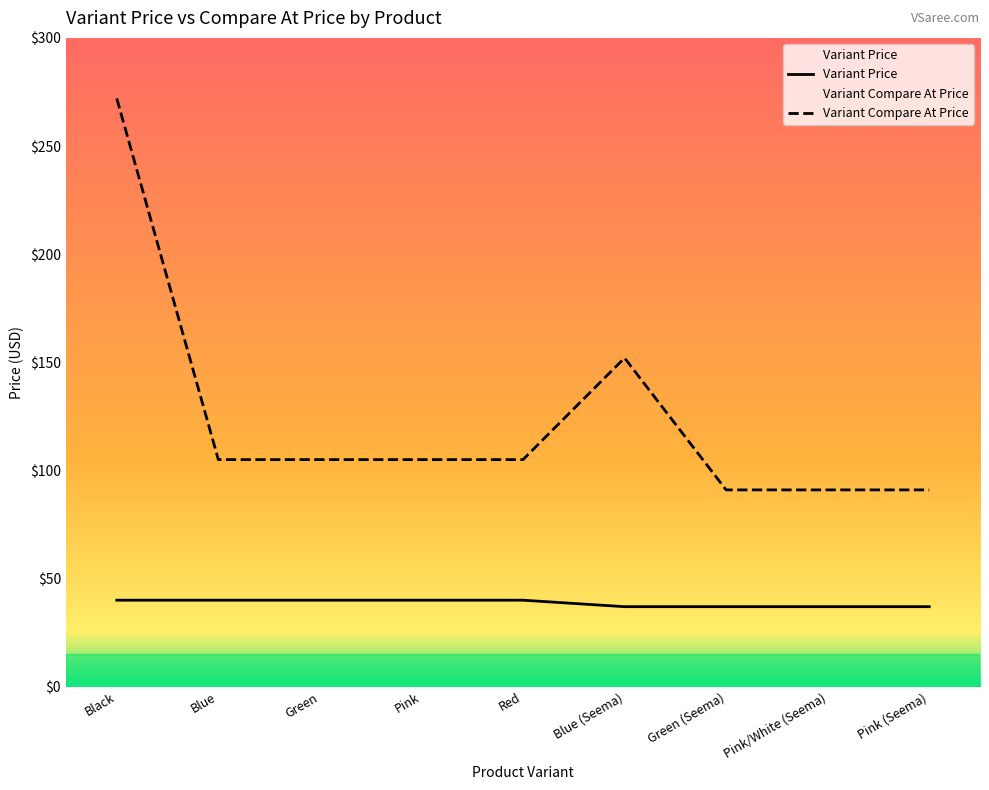

What is the label of the 4th point from the right?

Blue (Seema)